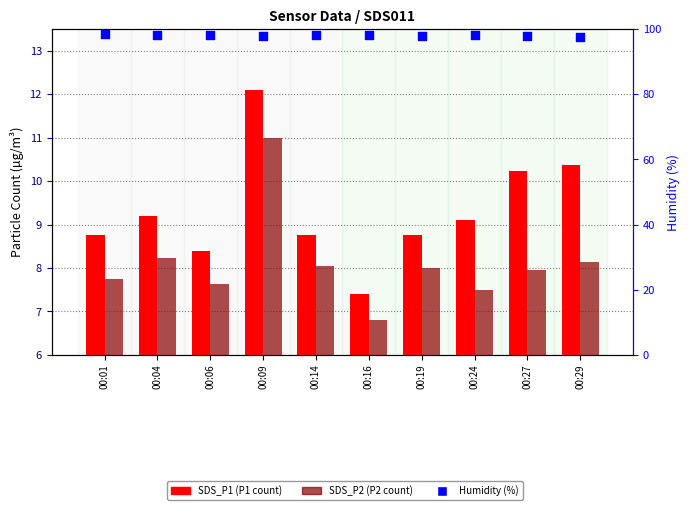

At which category is the sum across all series the highest?

00:09